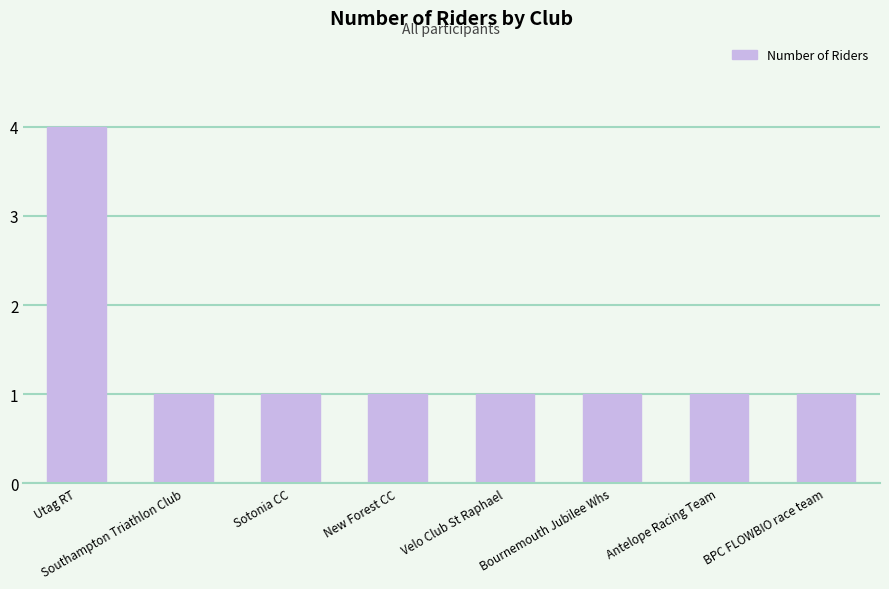

True or false: the data shows 2 at Bournemouth Jubilee Whs.

False